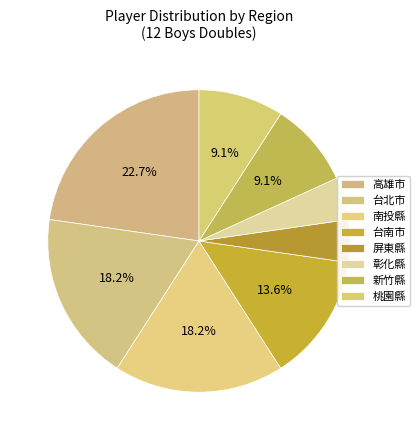

Which category has the biggest portion of the pie?

高雄市